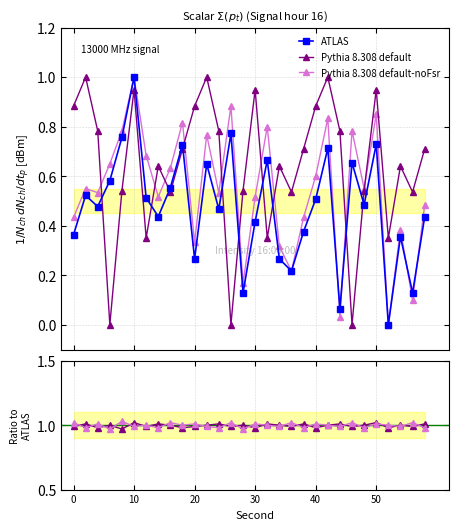

How many lines are shown in the chart?

3